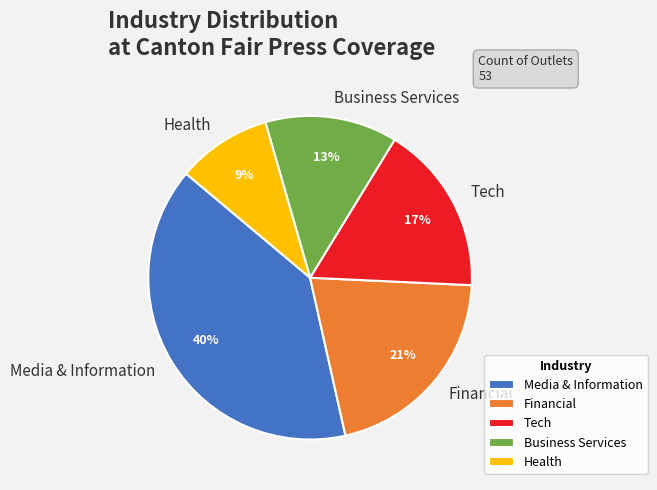

What is the smallest slice in the pie chart?

Health